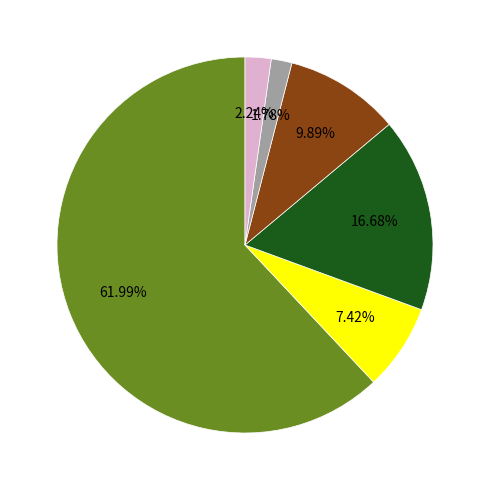

Does any single category account for the majority?

Yes